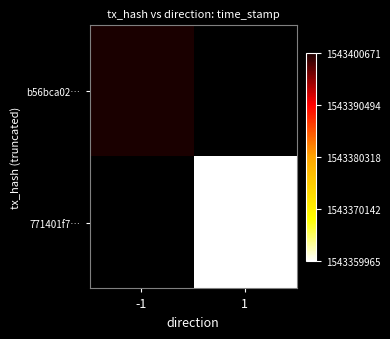

At how many categories does at least one series exceed 1543399136?

1